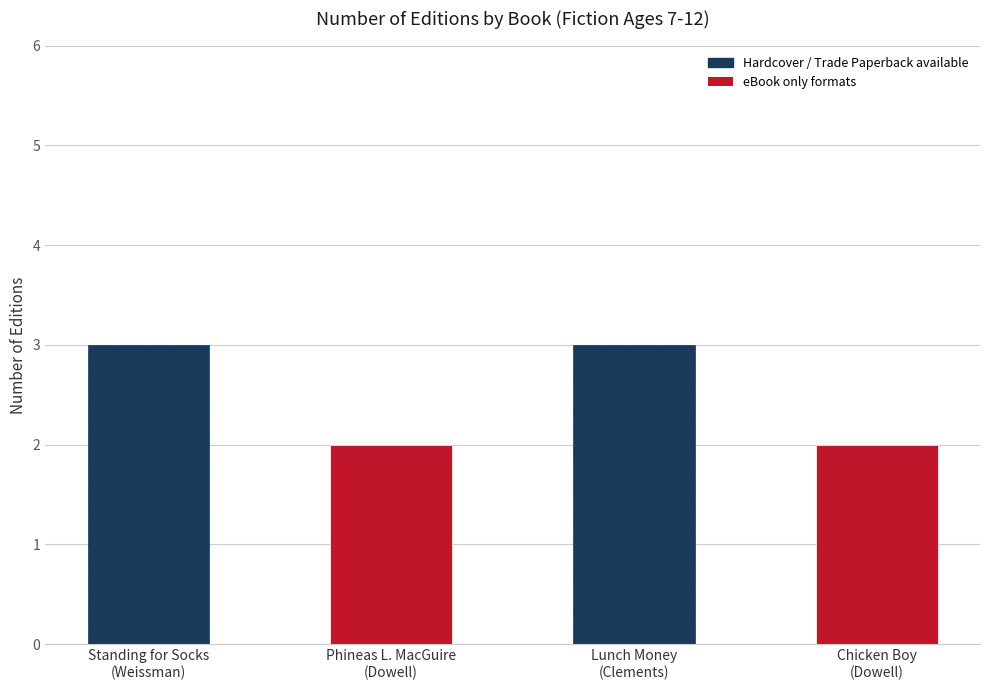

Reading left to right, transcribe all the data shown in this chart.

3	2	3	2